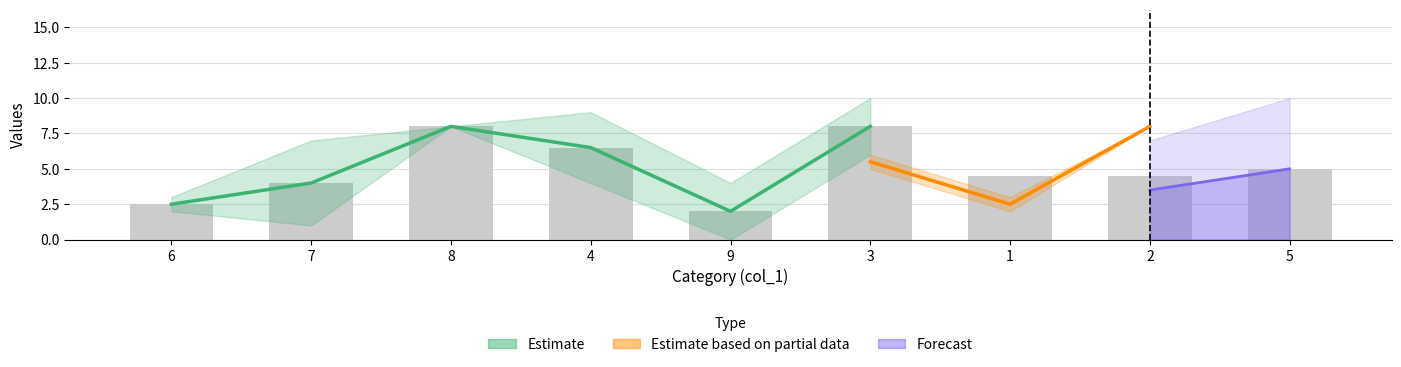

Is it true that col_3 equals 6 at 3?

True